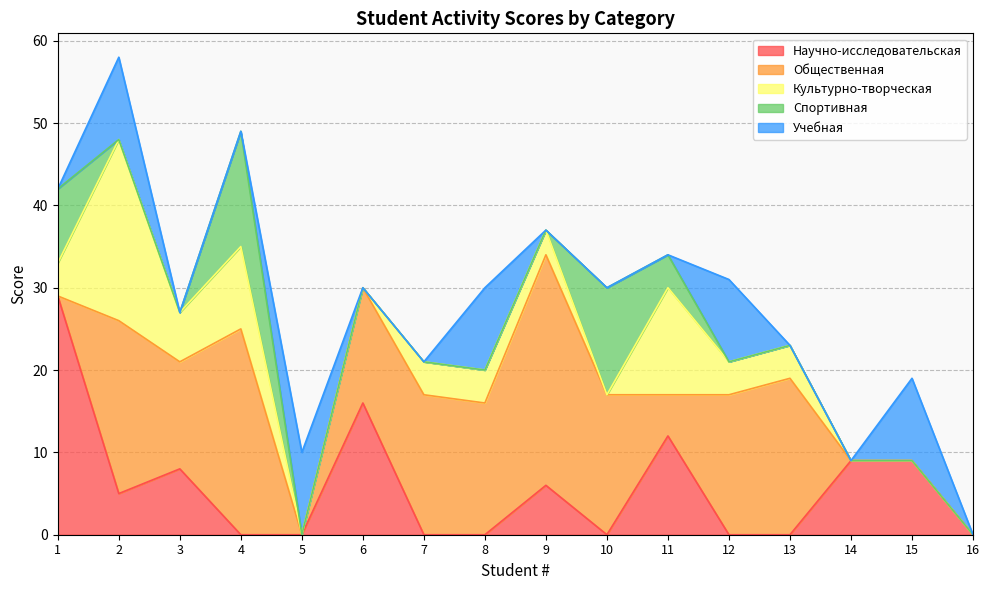

Reading right to left, what are all the values shown in this chart?

Научно-исследовательская: 16=0	15=9	14=9	13=0	12=0	11=12	10=0	9=6	8=0	7=0	6=16	5=0	4=0	3=8	2=5	1=29
Общественная: 16=0	15=0	14=0	13=19	12=17	11=5	10=17	9=28	8=16	7=17	6=14	5=0	4=25	3=13	2=21	1=0
Культурно-творческая: 16=0	15=0	14=0	13=4	12=4	11=13	10=0	9=3	8=4	7=4	6=0	5=0	4=10	3=6	2=22	1=4
Спортивная: 16=0	15=0	14=0	13=0	12=0	11=4	10=13	9=0	8=0	7=0	6=0	5=0	4=14	3=0	2=0	1=9
Учебная: 16=0	15=10	14=0	13=0	12=10	11=0	10=0	9=0	8=10	7=0	6=0	5=10	4=0	3=0	2=10	1=0